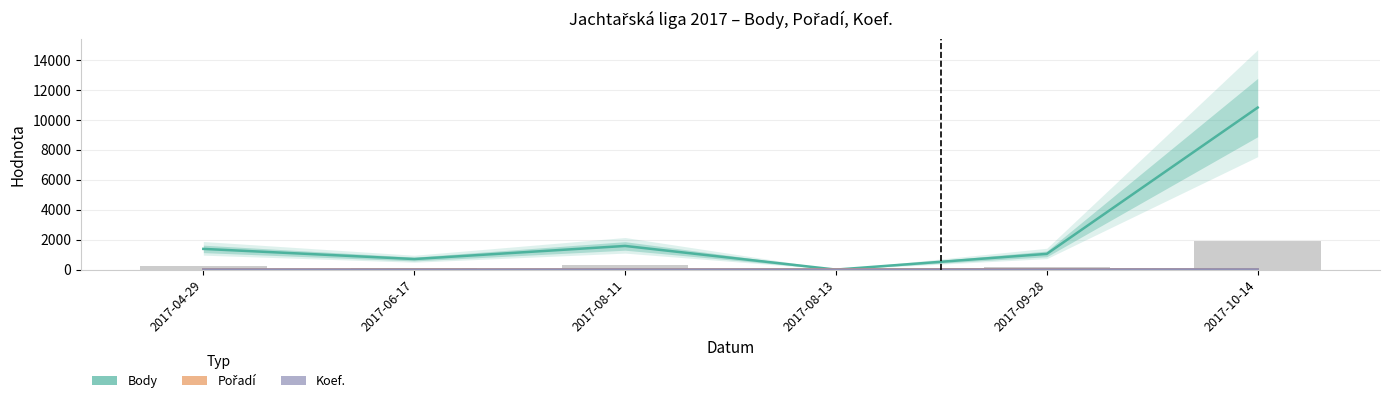

What is the difference between the maximum and second lowest values in the Pořadí series?

17